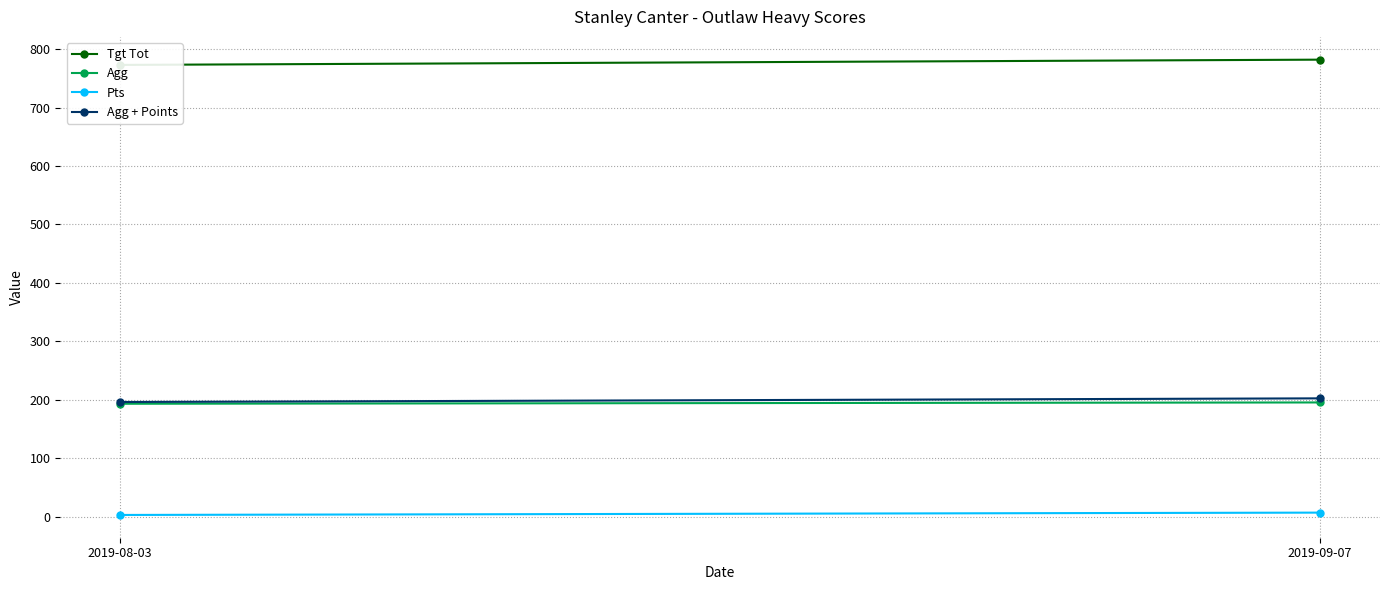

Where is Agg nearest to the value 194?

2019-08-03